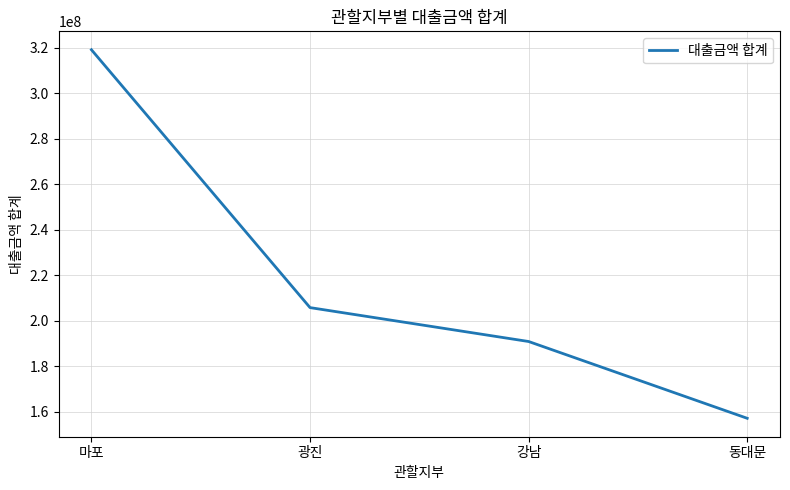

What is the average value?

218305250